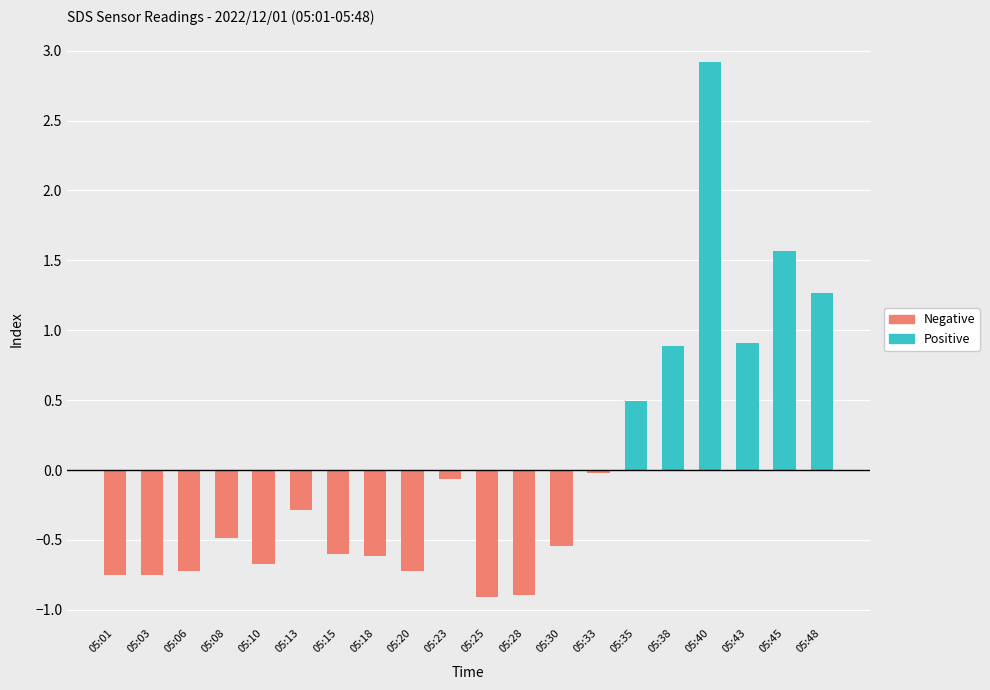

At 05:23, list the series in order from smallest to largest.

Negative, Positive